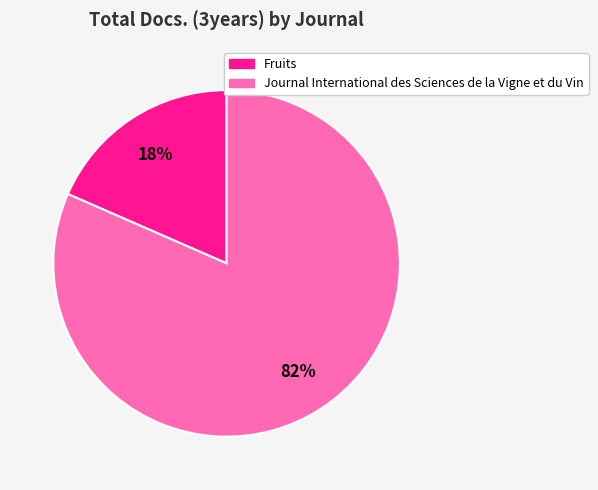

Count the number of slices in the pie.

2